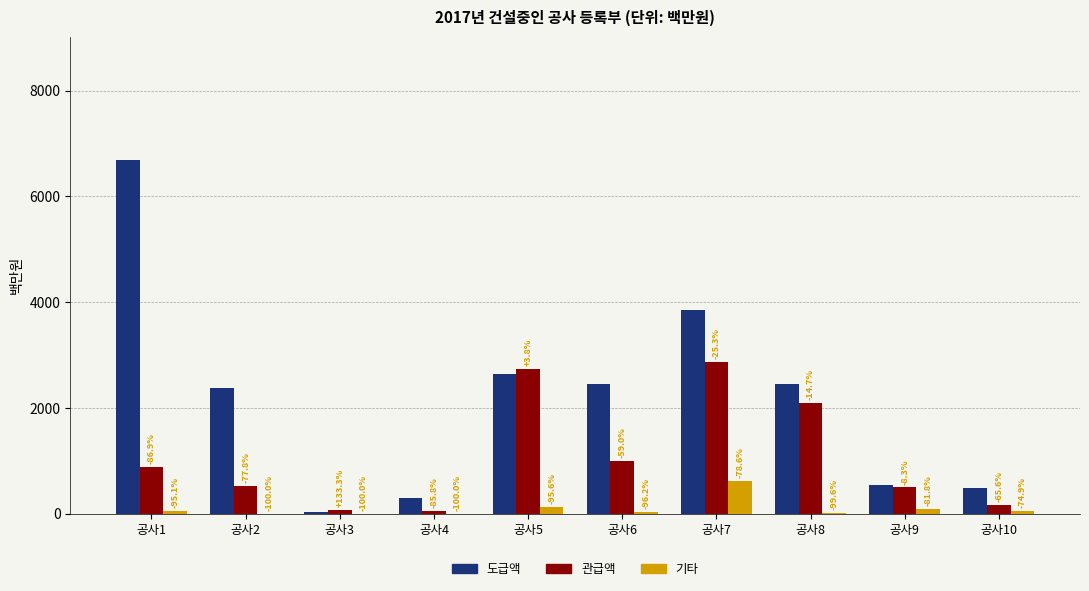

What are all the series names shown in the legend?

도급액, 관급액, 기타